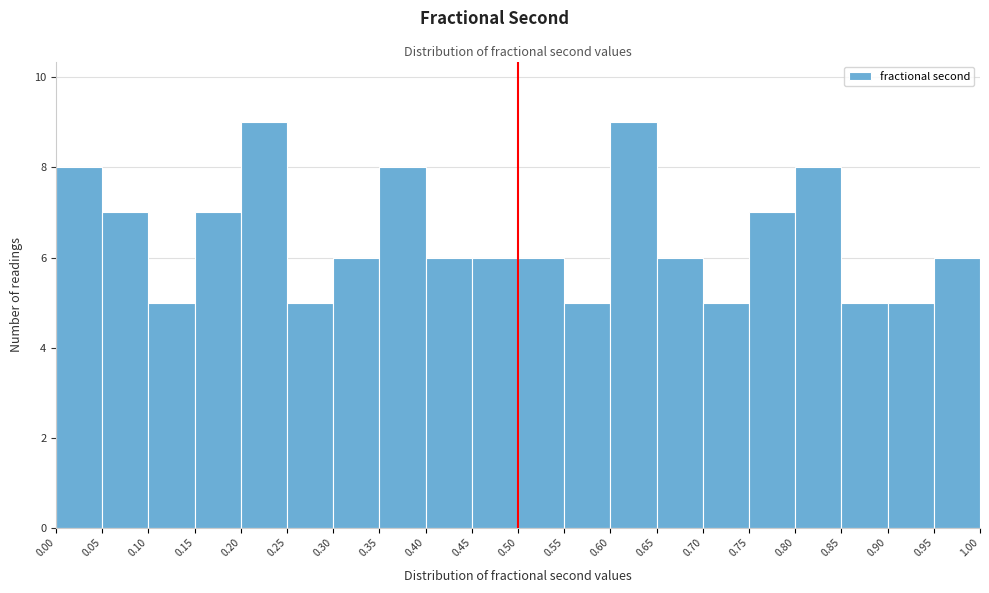

Reading left to right, list every bar in this chart as the range it spans on the x-axis followed by its height. The values are not printed on the chart, so give them approximately, as read against the axis.

0.00 to 0.05: 8
0.05 to 0.10: 7
0.10 to 0.15: 5
0.15 to 0.20: 7
0.20 to 0.25: 9
0.25 to 0.30: 5
0.30 to 0.35: 6
0.35 to 0.40: 8
0.40 to 0.45: 6
0.45 to 0.50: 6
0.50 to 0.55: 6
0.55 to 0.60: 5
0.60 to 0.65: 9
0.65 to 0.70: 6
0.70 to 0.75: 5
0.75 to 0.80: 7
0.80 to 0.85: 8
0.85 to 0.90: 5
0.90 to 0.95: 5
0.95 to 1.00: 6